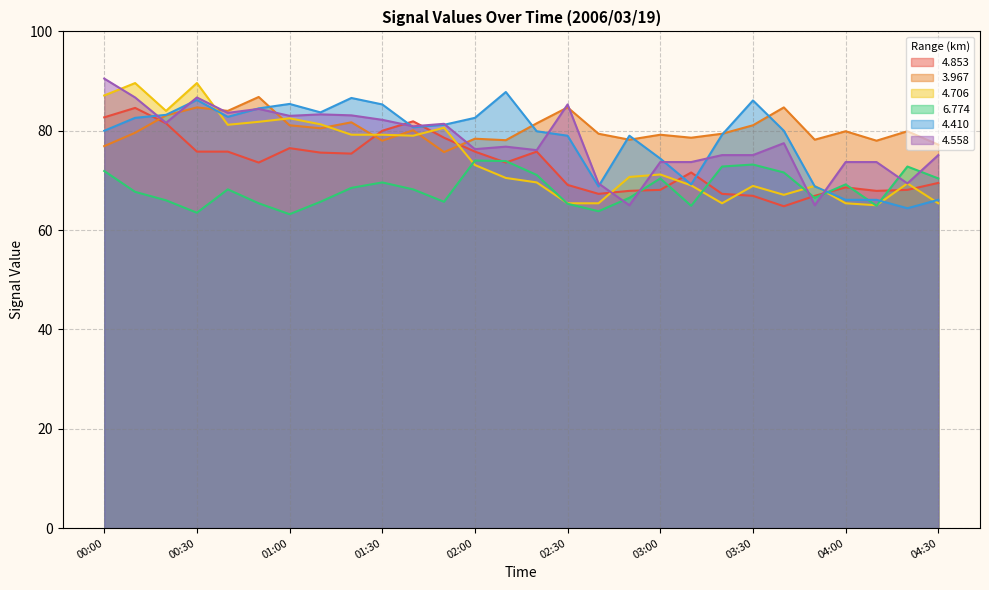

Between which two adjacent categories do 4.558 and 6.774 first intersect?

02:40 and 02:50